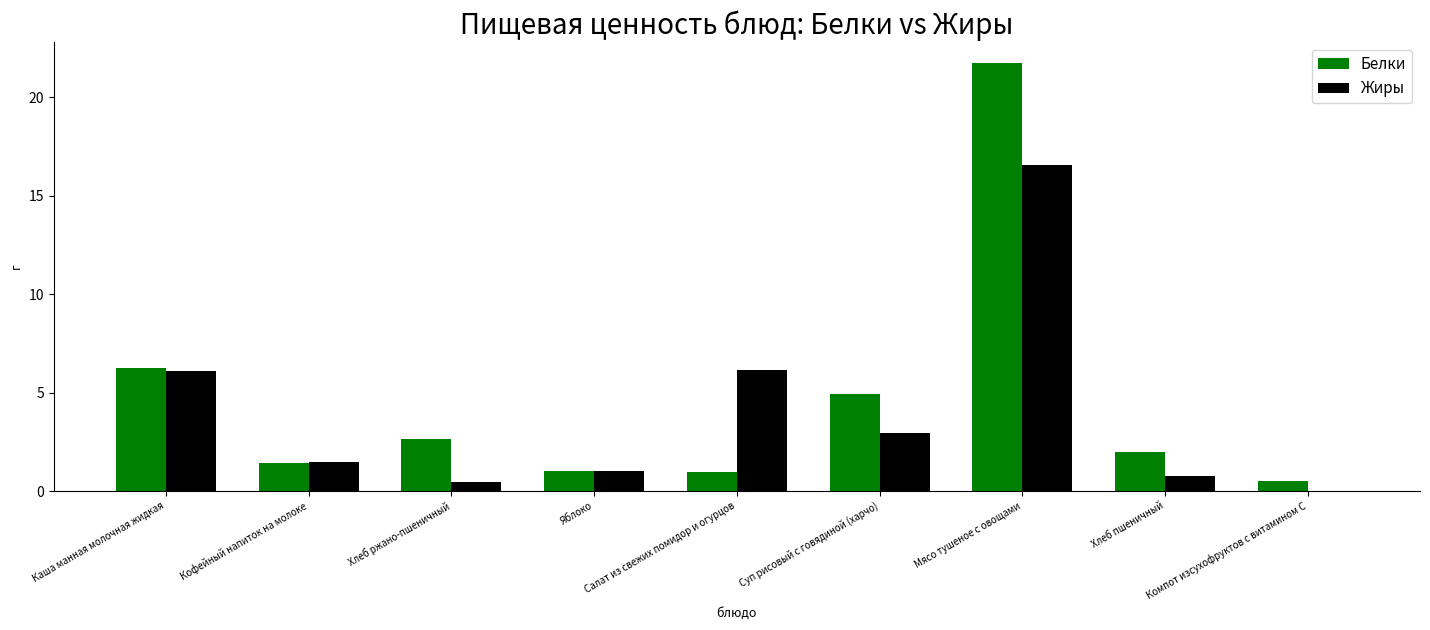

What is the maximum value for Жиры?

16.6